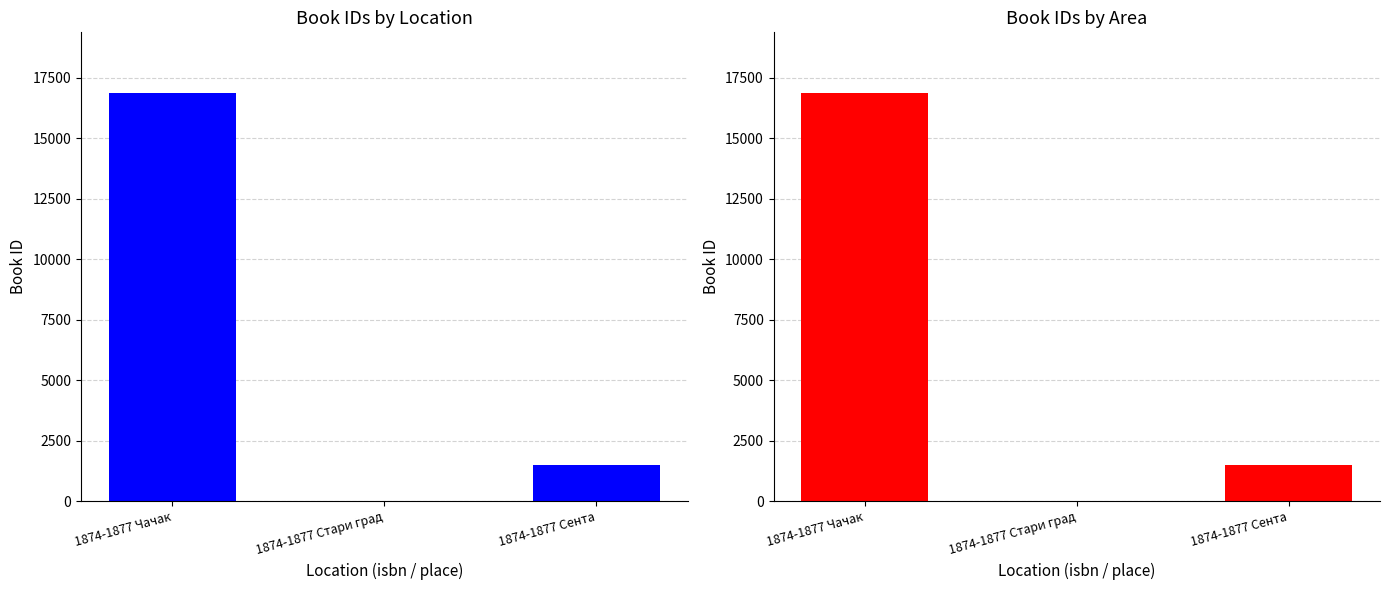

True or false: the data shows 16840 at 1874-1877 Чачак.

True